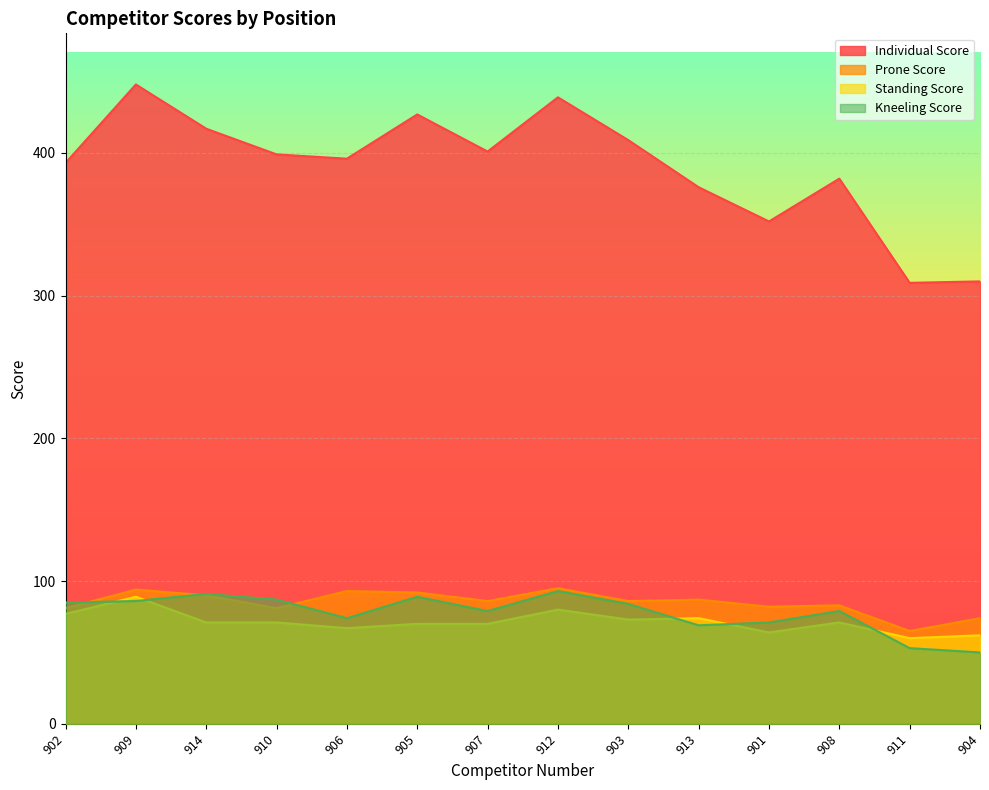

What are all the series names shown in the legend?

Individual Score, Prone Score, Standing Score, Kneeling Score